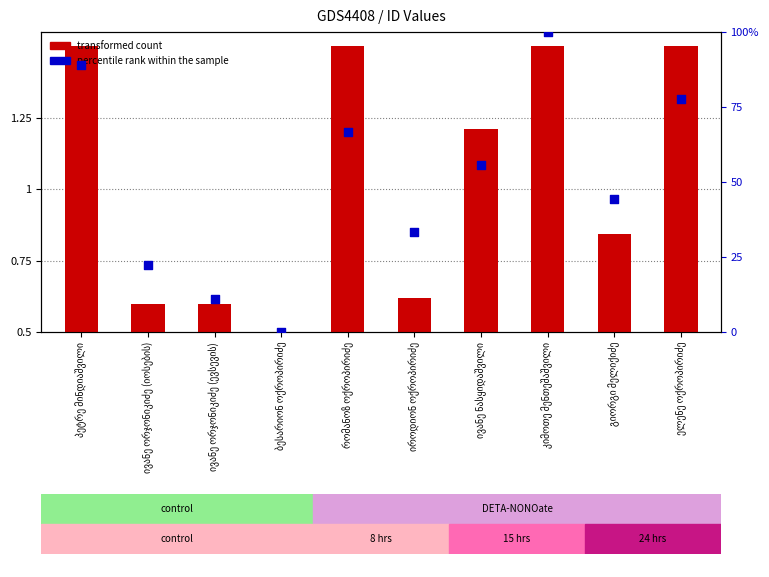

Which series contains the highest Y value?

percentile rank within the sample